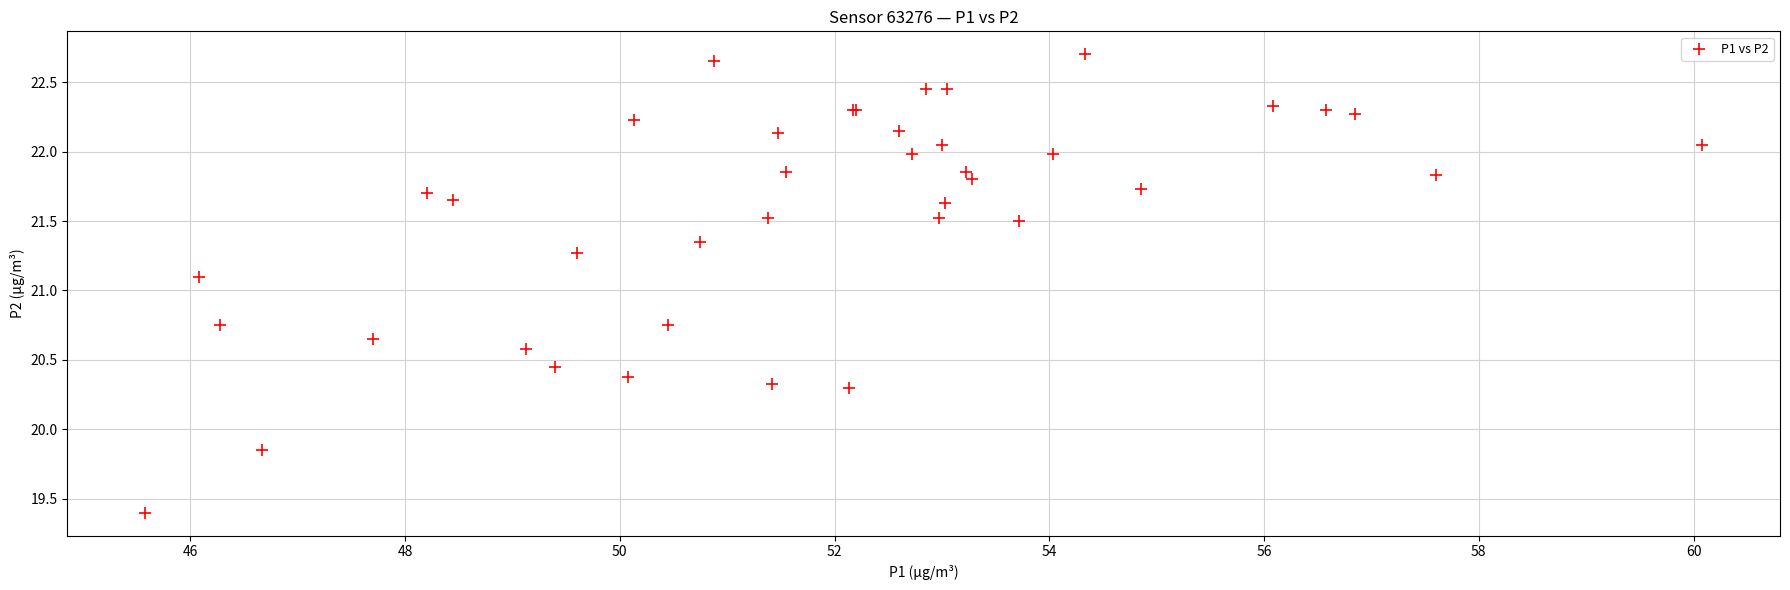

What Y value in the scatter plot is closest to 21?

21.1